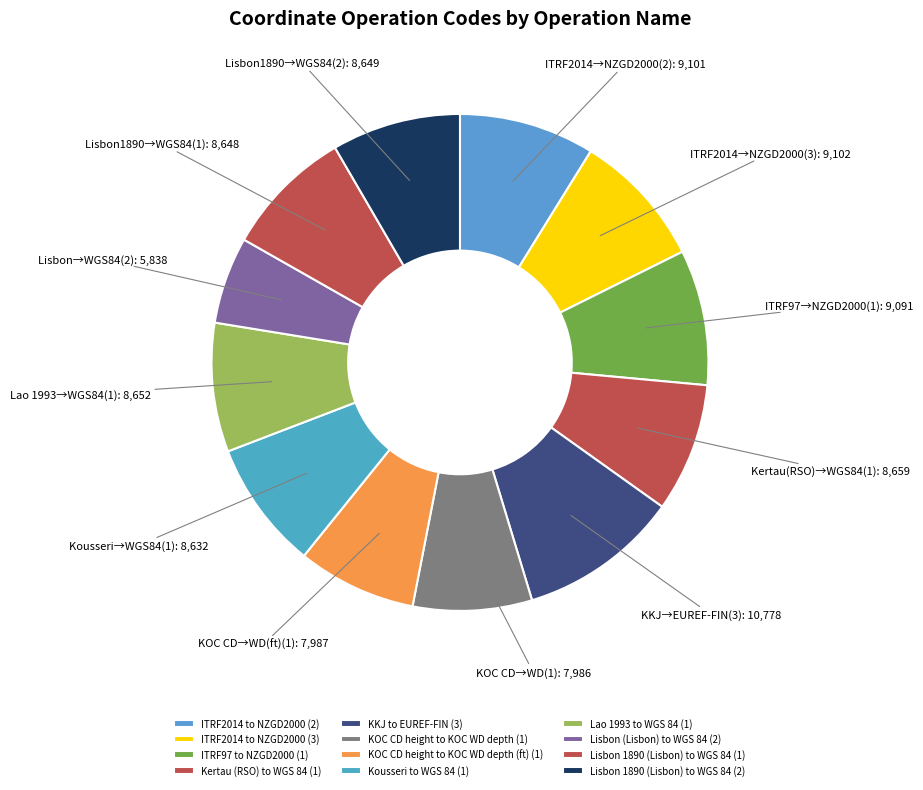

How much of the chart is everything except Kousseri to WGS 84 (1)?

91.6%